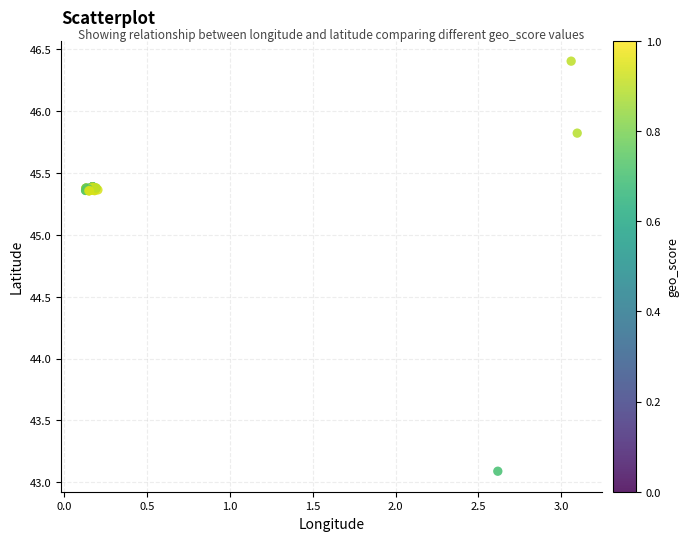

What Y value in the scatter plot is closest to 44?

43.1